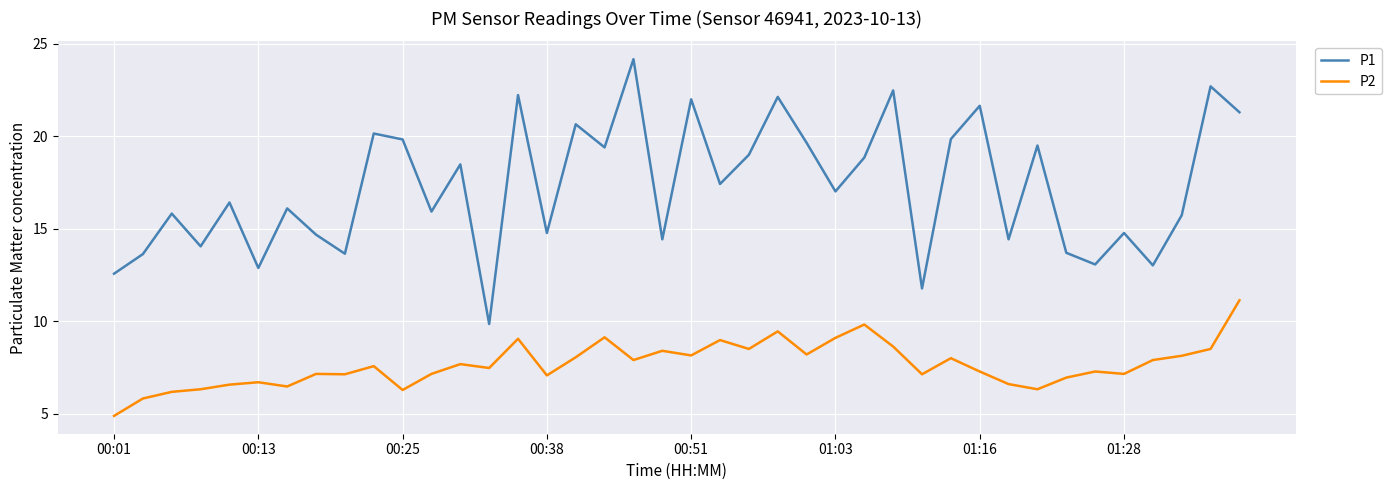

Which series has the largest total across all categories?

P1